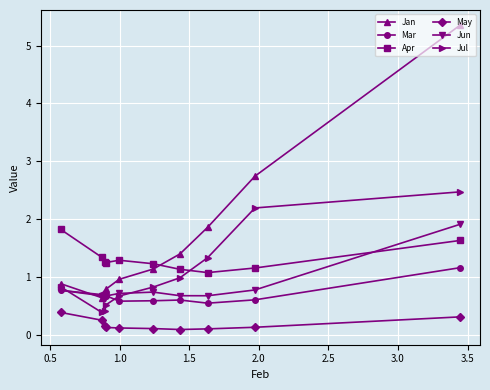

Which series has the widest spread of values?

Jan